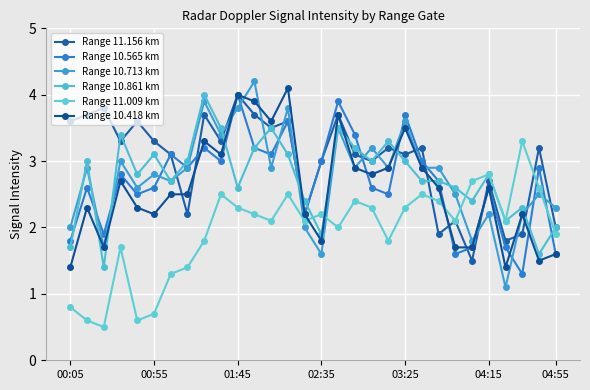

What is the value of the Range 10.565 km point at the 16th from the left?

3.0